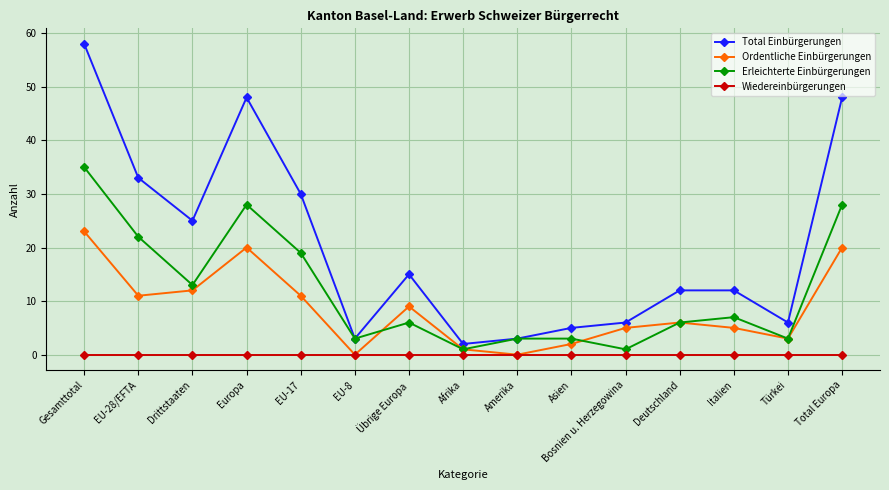

At Gesamttotal, list the series in order from largest to smallest.

Total Einbürgerungen, Erleichterte Einbürgerungen, Ordentliche Einbürgerungen, Wiedereinbürgerungen